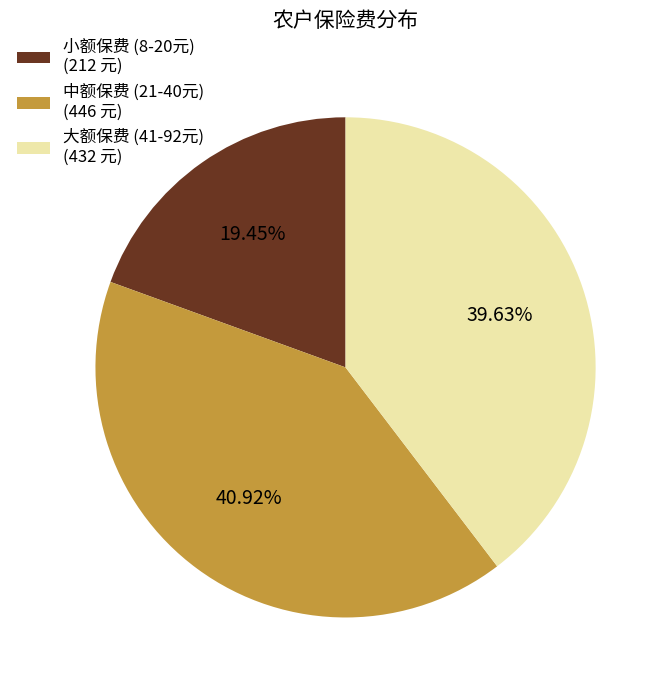

Do 大额保费 (41-92元) (432 元) and 小额保费 (8-20元) (212 元) together represent more than half of the pie?

Yes